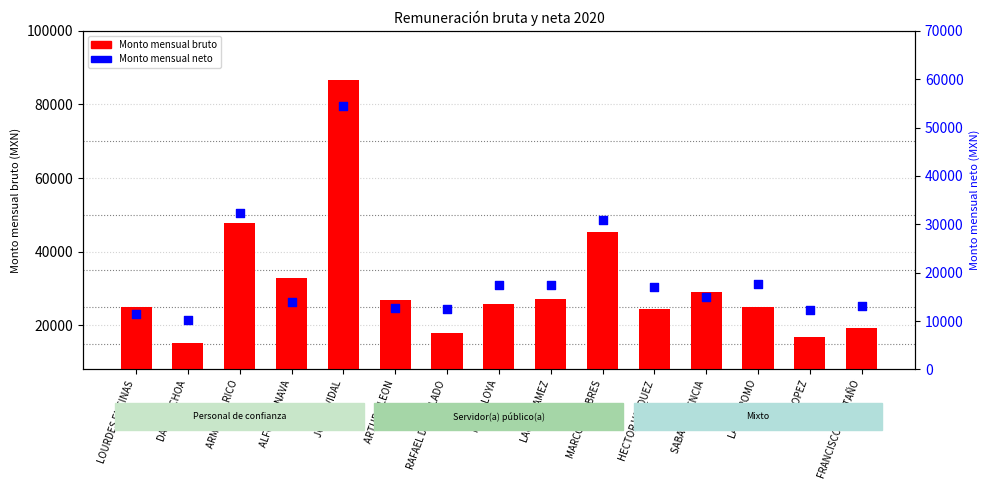

Which series has the largest Y range (max minus min)?

Monto mensual bruto